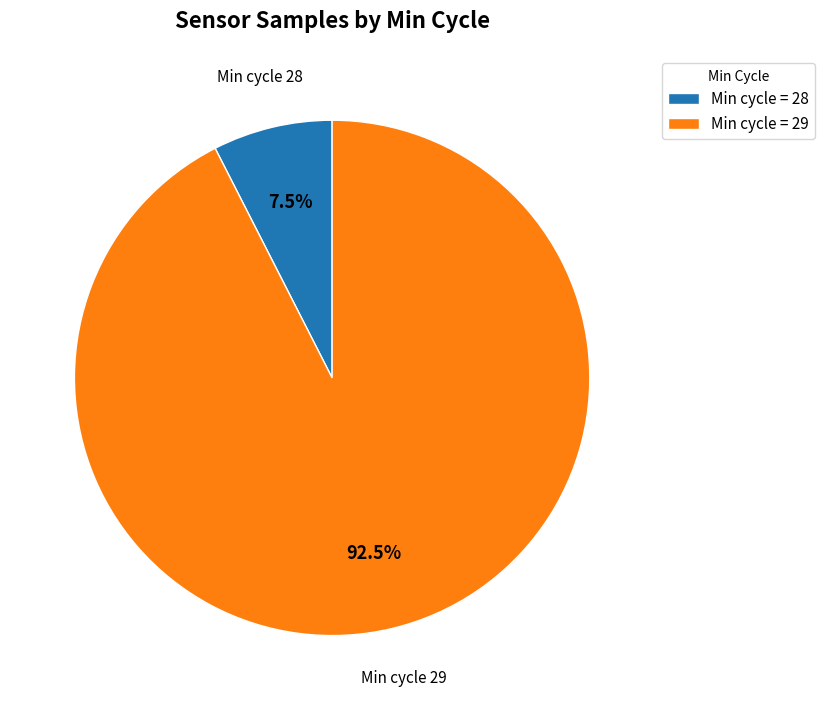

Count the number of slices in the pie.

2